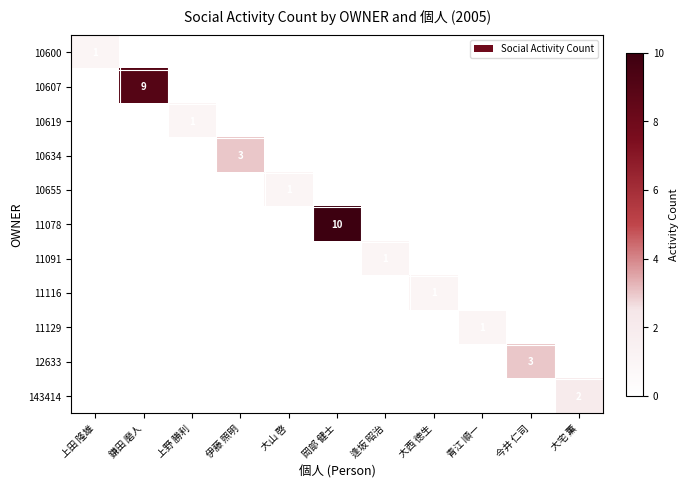

The value of 11129 at 上野 勝利 is 0. True or false?

True